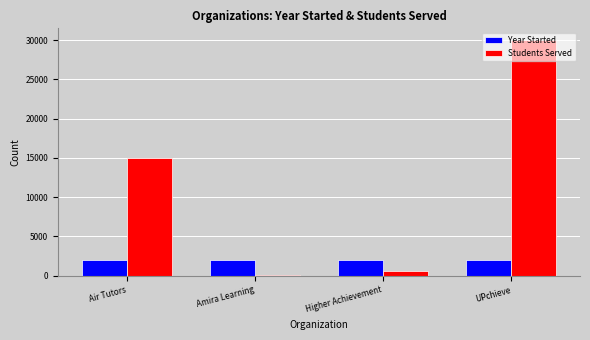

Are the bars grouped side by side (vs. stacked)?

Yes